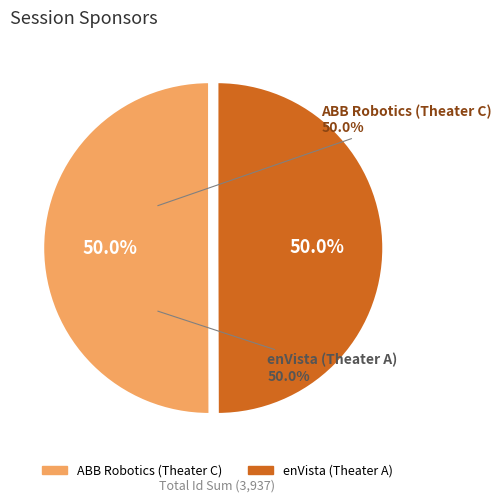

Count the number of slices in the pie.

2